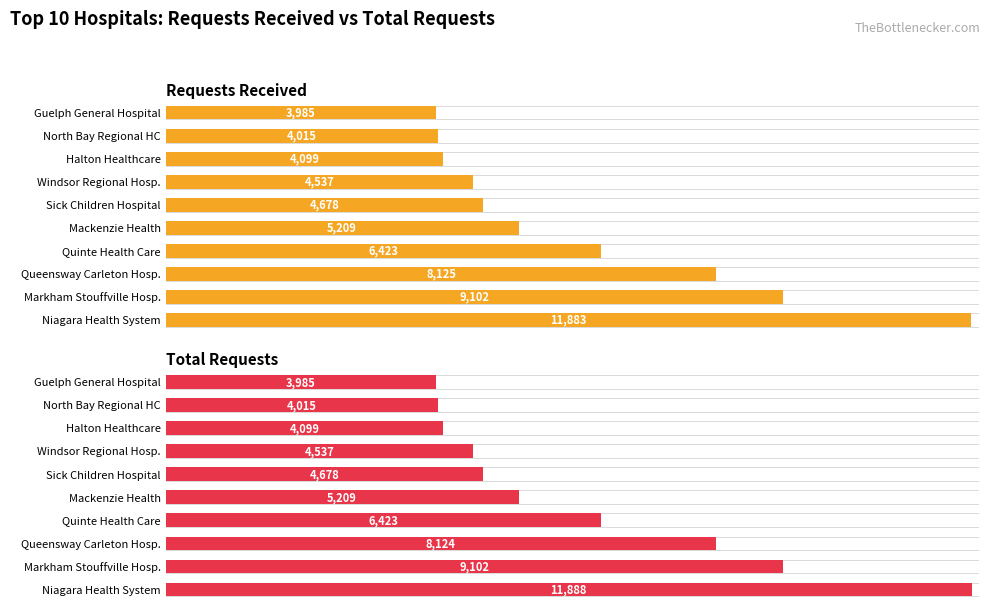

How many values in the Total Requests series exceed 5209?

4